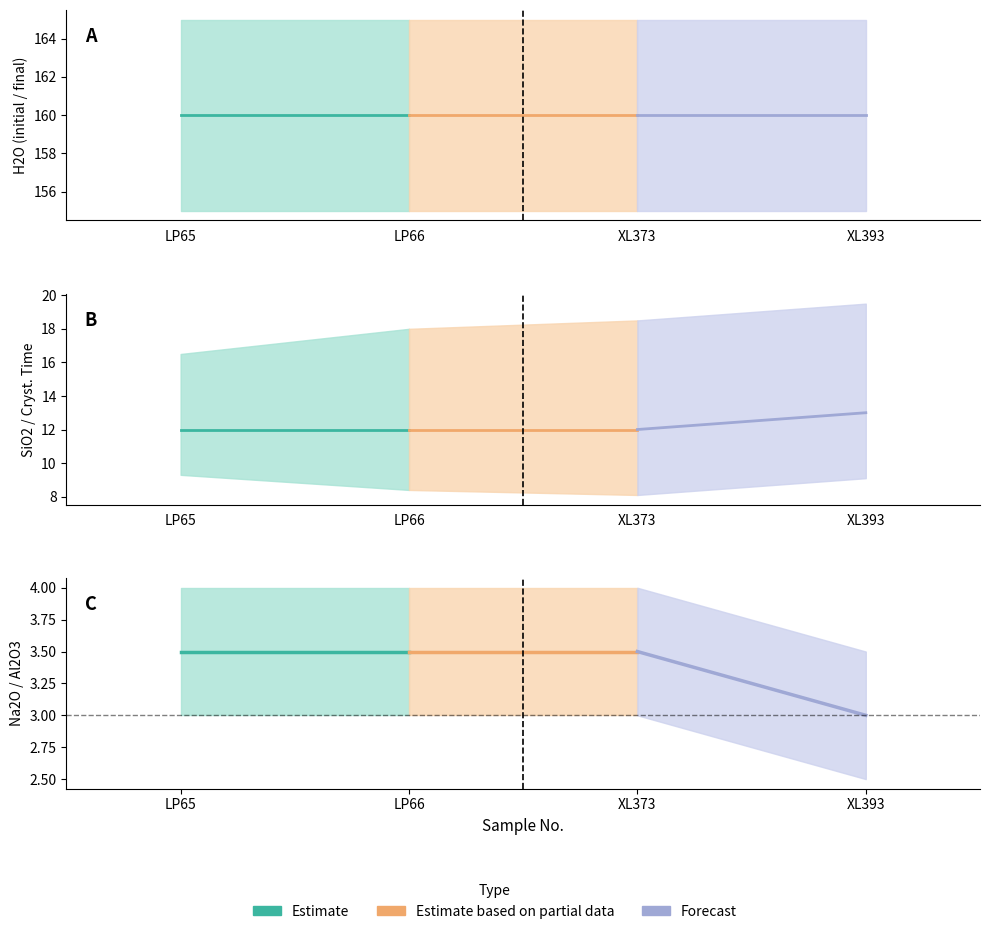

Does the chart have visible grid lines?

No